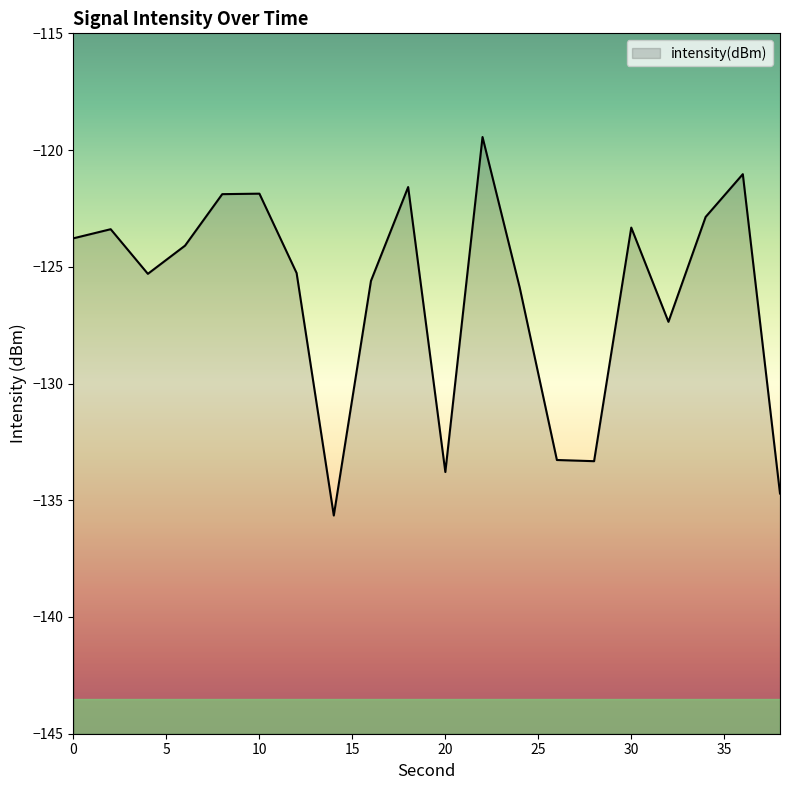

Rank the categories by value from lowest to highest.

14, 38, 20, 28, 26, 32, 24, 16, 4, 12, 6, 0, 2, 30, 34, 8, 10, 18, 36, 22